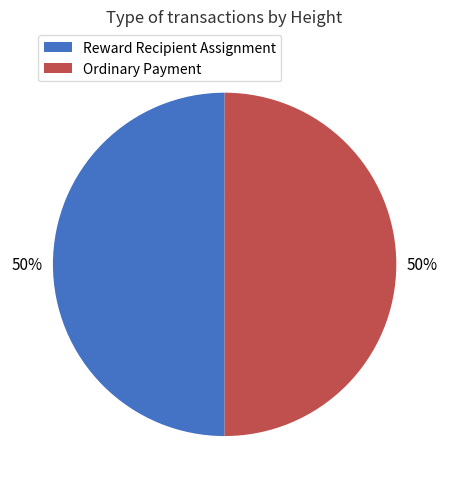

Is the sum of Ordinary Payment and Reward Recipient Assignment greater than half?

Yes